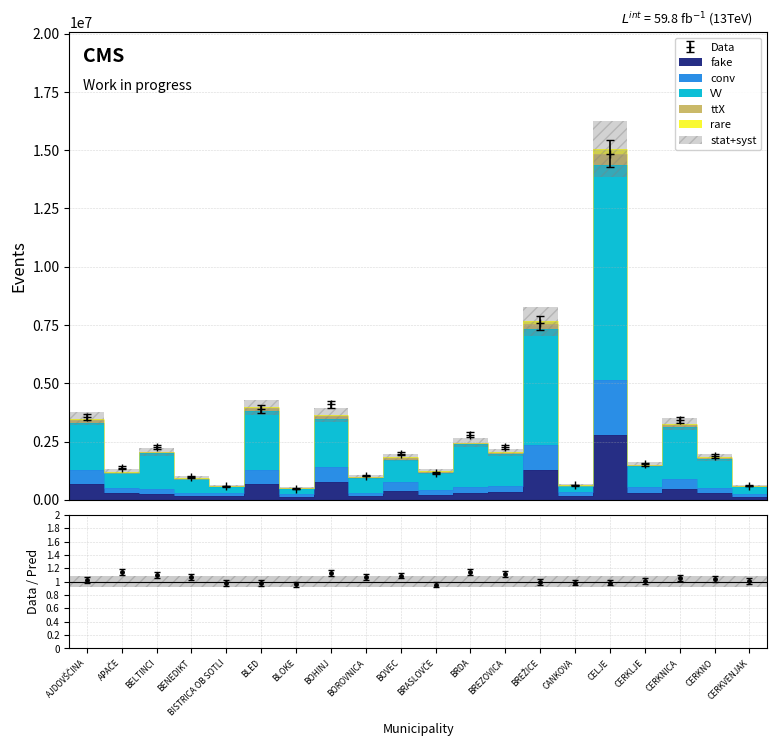

What value does the fake series have at CERKLJE?

1466520.8